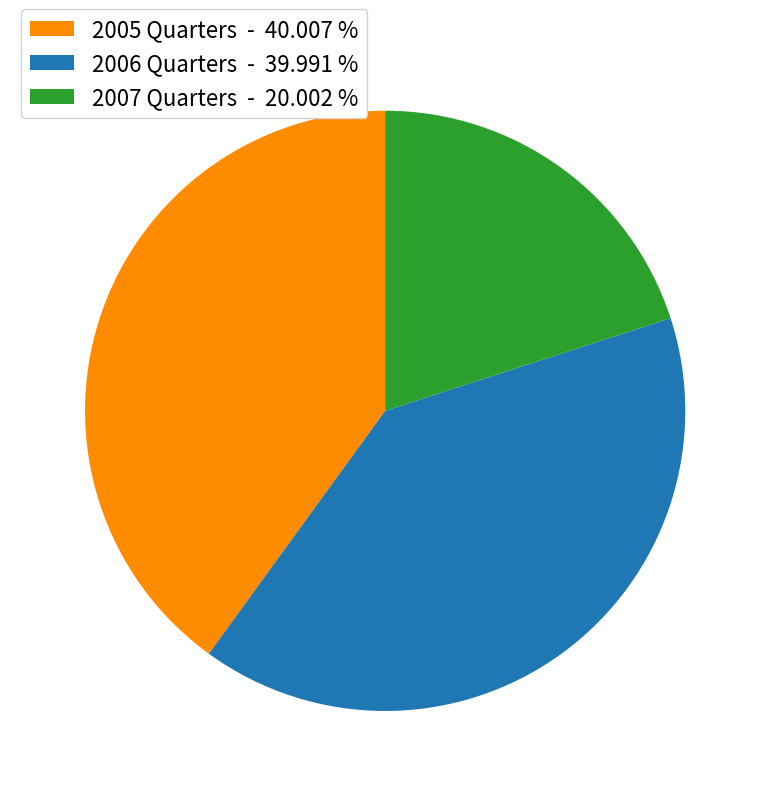

Is there any slice that represents more than half of the pie?

No